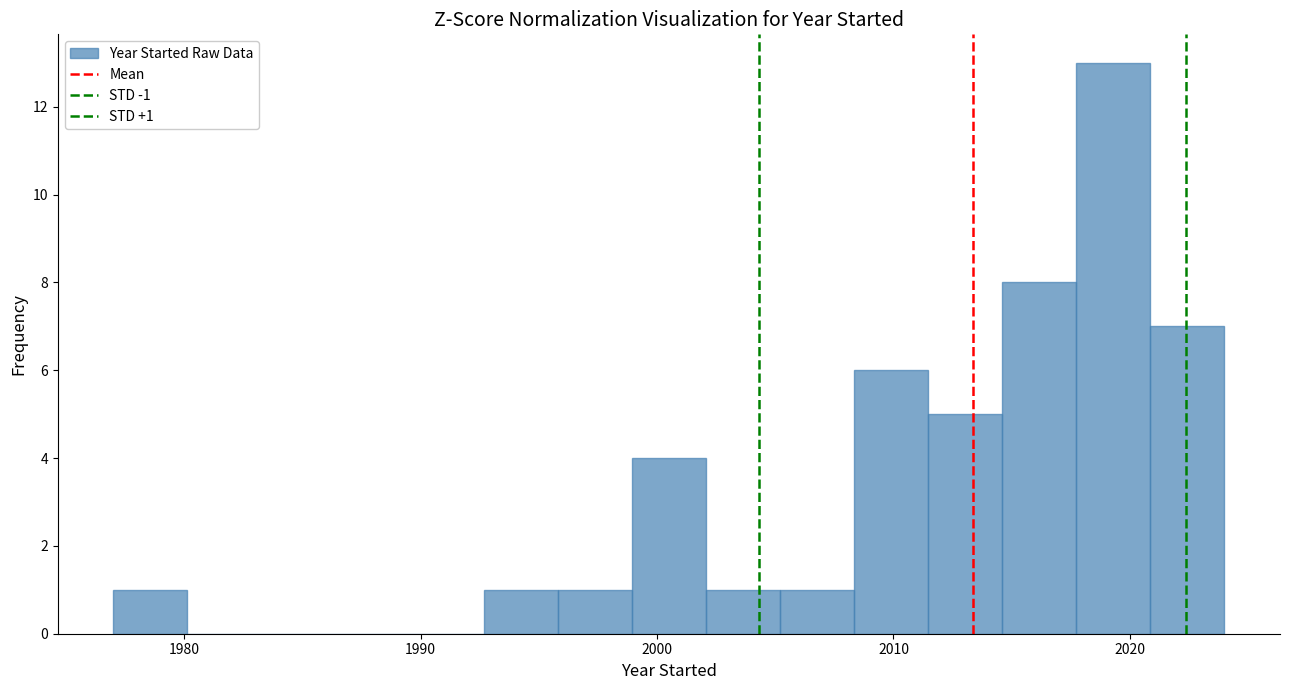

Read against the x-axis, roughly where is the centre of the tallest bar?

2019